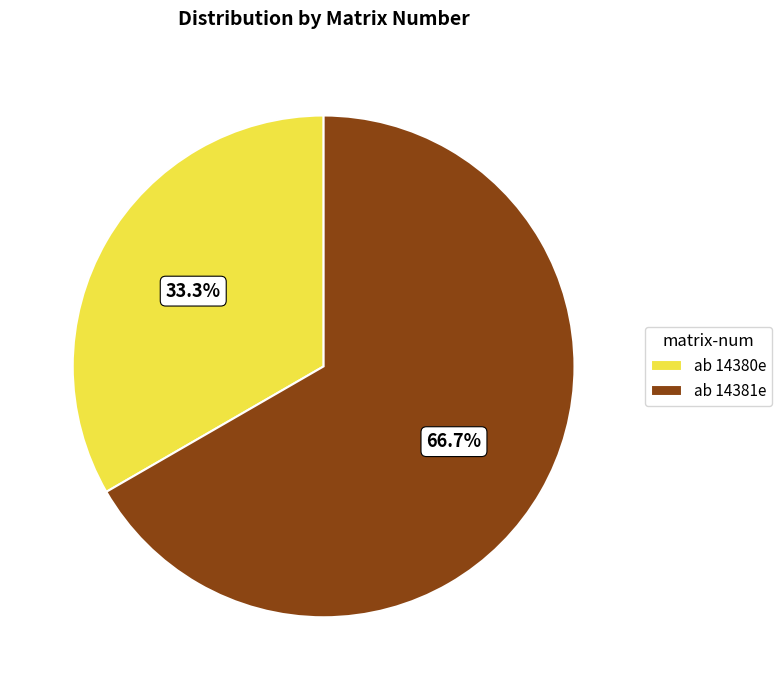

What percentage is the ab 14380e slice, to the nearest percent?

33%